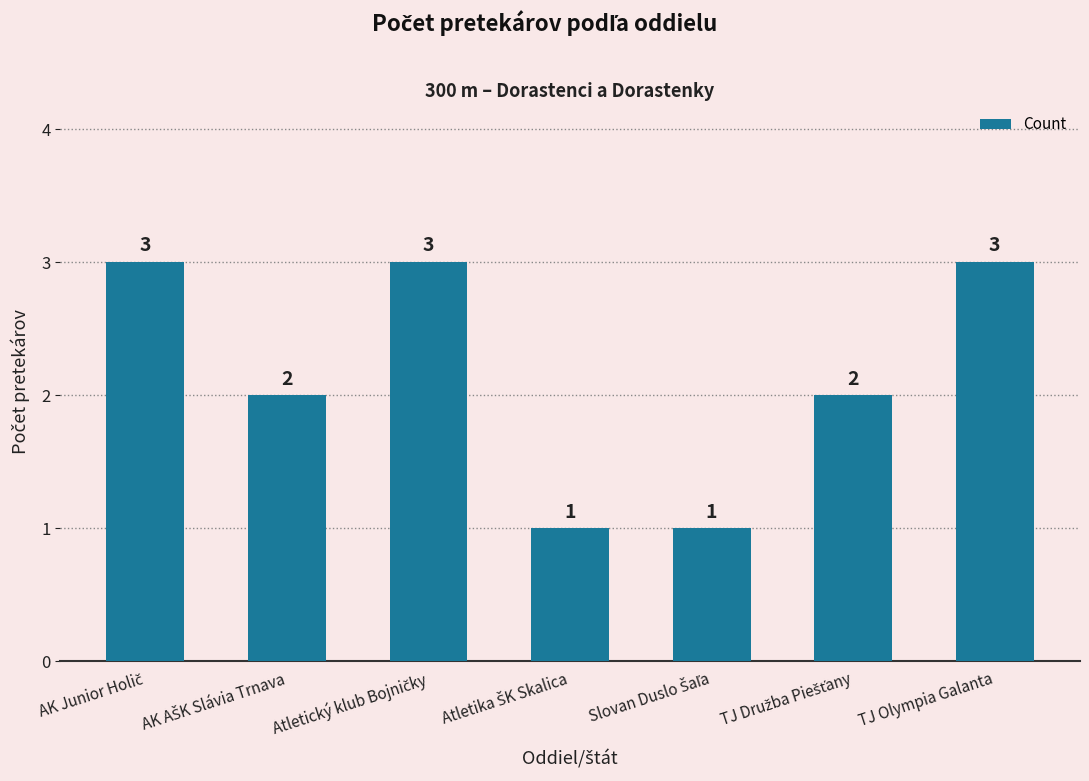

What is the value of the 5th bar from the left?

1